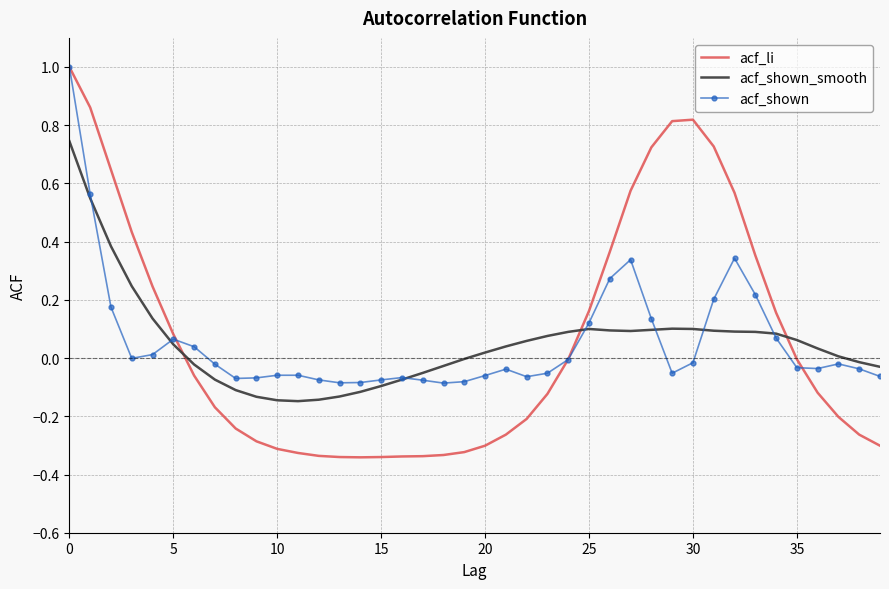

Which series has the largest range (max minus min)?

acf_li